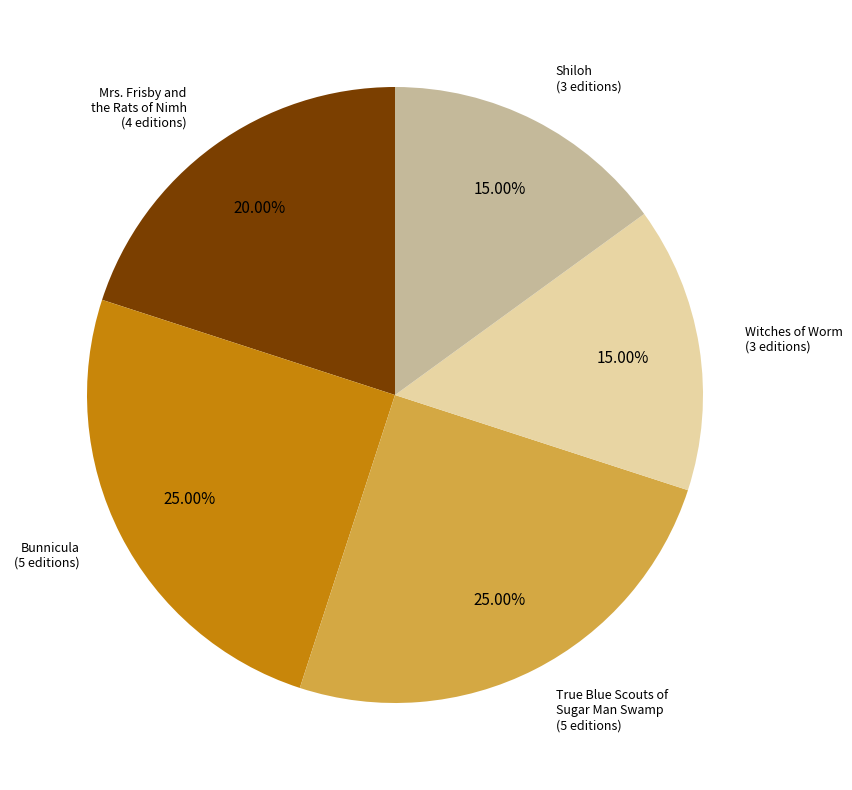

Count the number of slices in the pie.

5